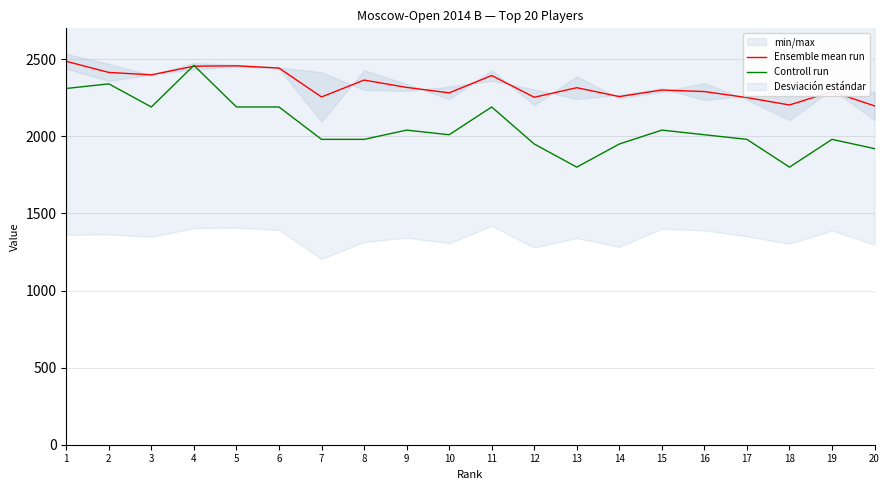

What is the sum of all Ensemble mean run values?

46620.5